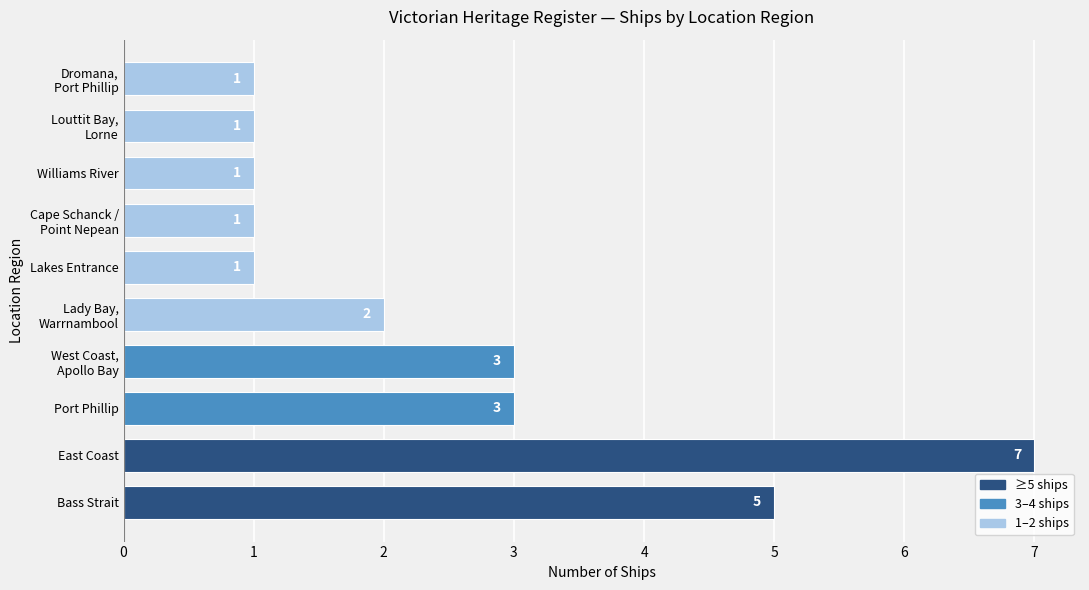

Reading bottom to top, what are all the values shown in this chart?

5	7	3	3	2	1	1	1	1	1